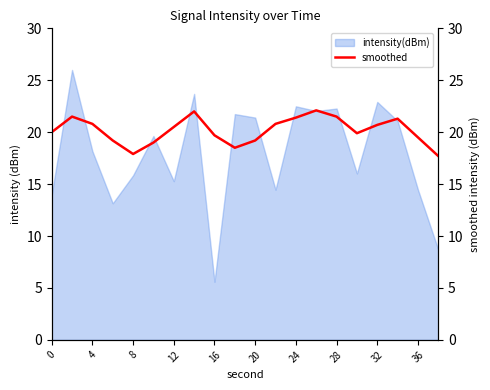

True or false: there are more than 1 points higher than both neighbors.

True